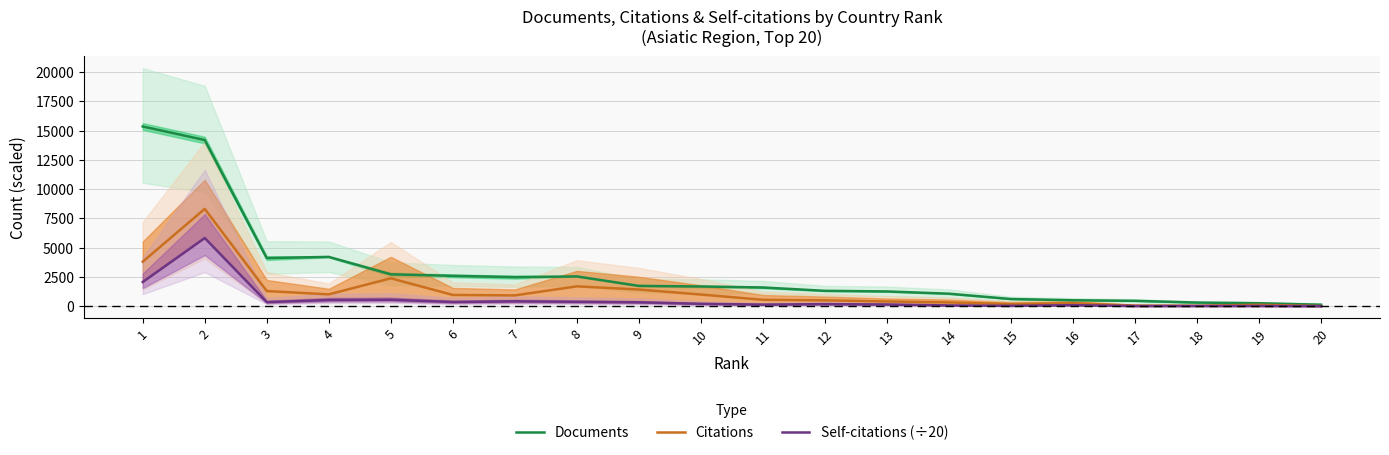

Which series has the largest total across all categories?

Documents